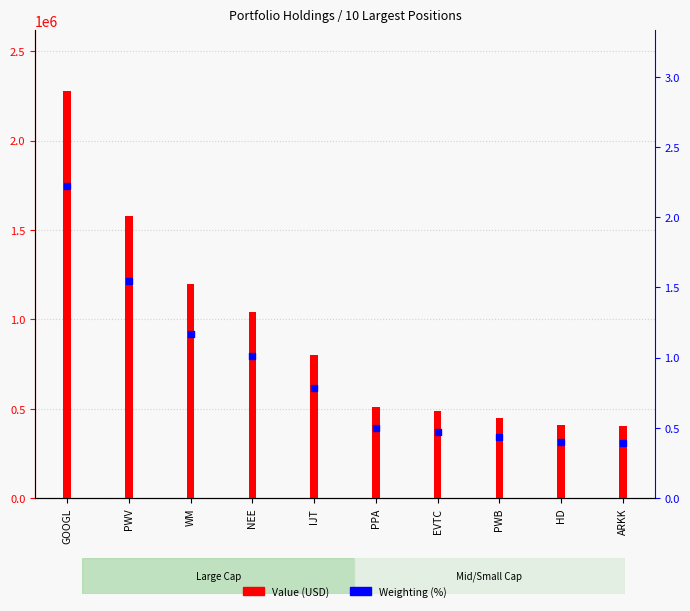

Which series reaches the minimum Y coordinate?

Weighting (%)